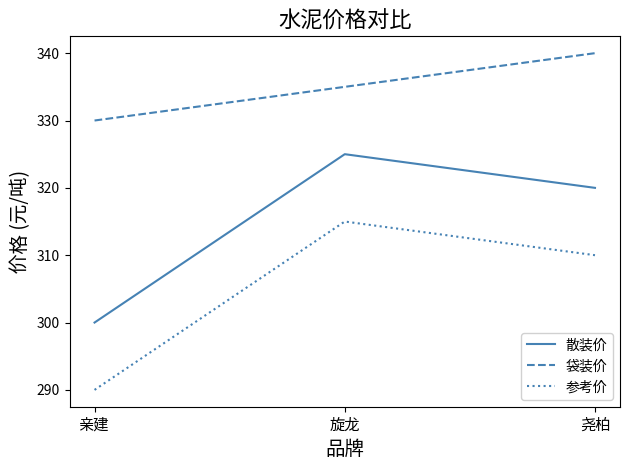

What is the difference between the highest and lowest values at 尧柏?

30